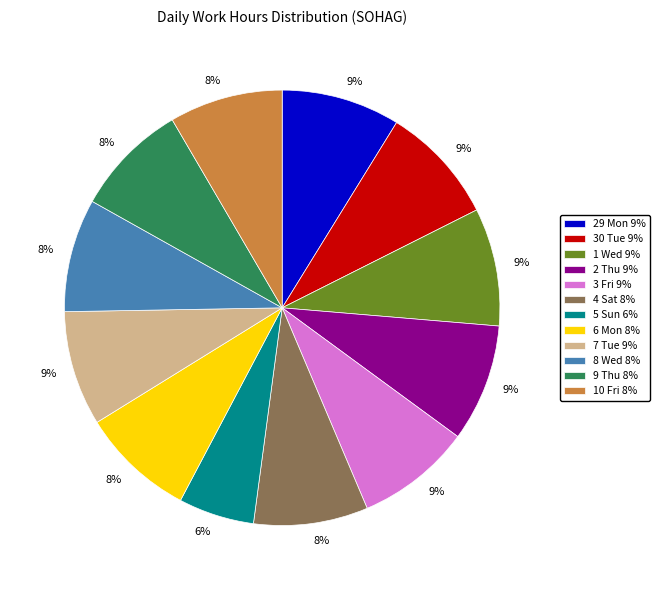

The 4 Sat slice represents 8% of the pie. True or false?

True